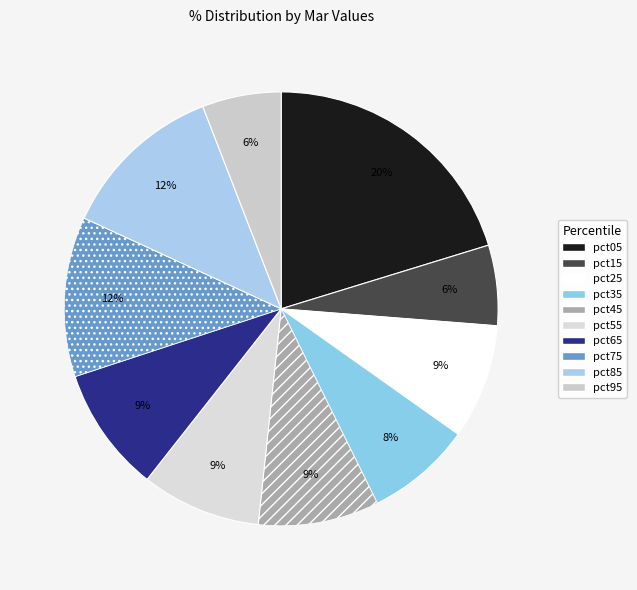

How many slices are in this pie chart?

10